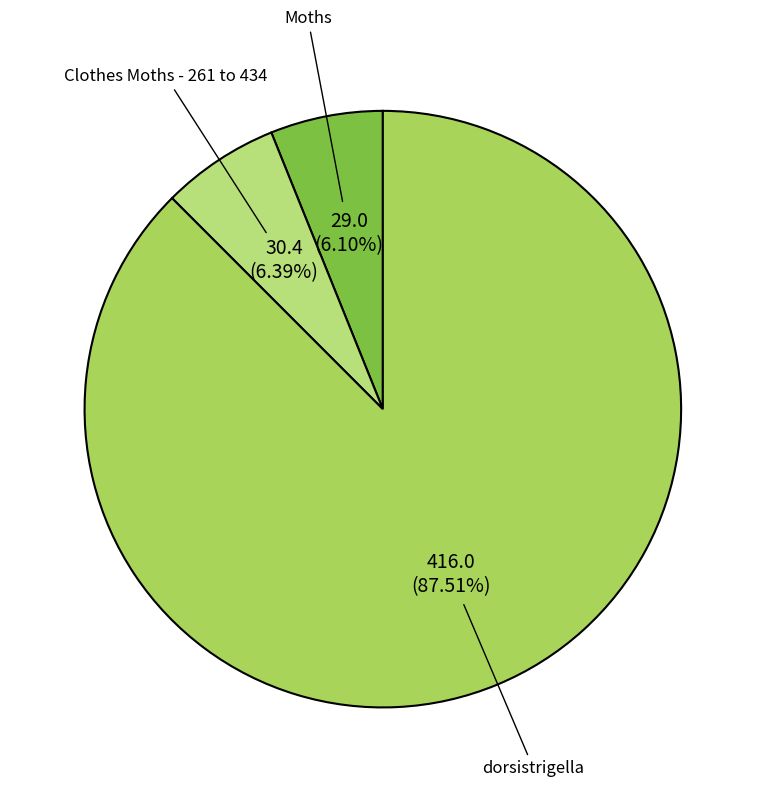

How many slices are in this pie chart?

3